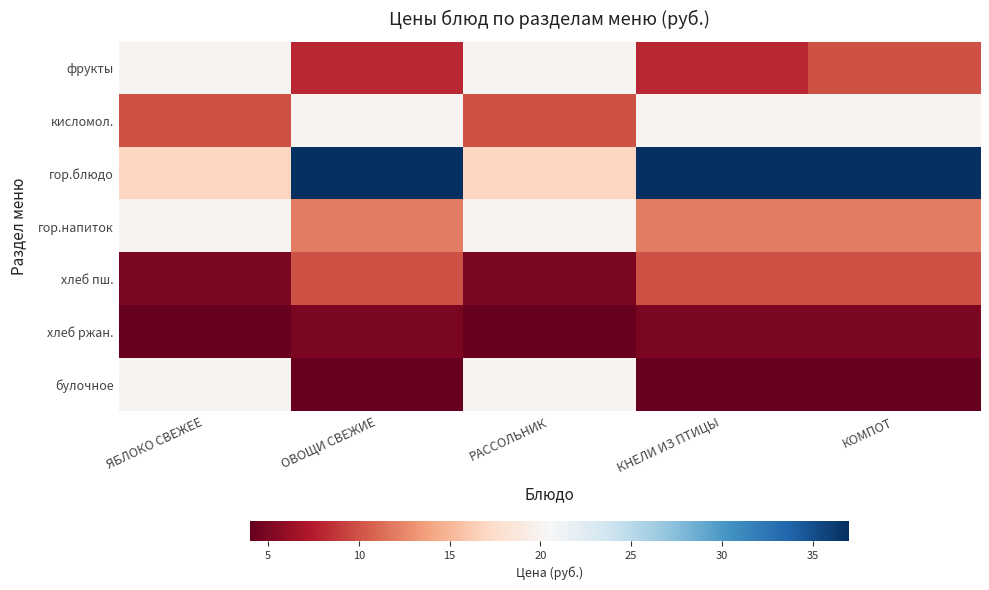

Reading left to right, what are all the values shown in this chart?

фрукты: ЯБЛОКО СВЕЖЕЕ=20	ОВОЩИ СВЕЖИЕ=8	РАССОЛЬНИК=20	КНЕЛИ ИЗ ПТИЦЫ=8	КОМПОТ=10
кисломол.: ЯБЛОКО СВЕЖЕЕ=10	ОВОЩИ СВЕЖИЕ=20	РАССОЛЬНИК=10	КНЕЛИ ИЗ ПТИЦЫ=20	КОМПОТ=20
гор.блюдо: ЯБЛОКО СВЕЖЕЕ=17	ОВОЩИ СВЕЖИЕ=37	РАССОЛЬНИК=17	КНЕЛИ ИЗ ПТИЦЫ=37	КОМПОТ=37
гор.напиток: ЯБЛОКО СВЕЖЕЕ=20	ОВОЩИ СВЕЖИЕ=12	РАССОЛЬНИК=20	КНЕЛИ ИЗ ПТИЦЫ=12	КОМПОТ=12
хлеб пш.: ЯБЛОКО СВЕЖЕЕ=5	ОВОЩИ СВЕЖИЕ=10	РАССОЛЬНИК=5	КНЕЛИ ИЗ ПТИЦЫ=10	КОМПОТ=10
хлеб ржан.: ЯБЛОКО СВЕЖЕЕ=4	ОВОЩИ СВЕЖИЕ=5	РАССОЛЬНИК=4	КНЕЛИ ИЗ ПТИЦЫ=5	КОМПОТ=5
булочное: ЯБЛОКО СВЕЖЕЕ=20	ОВОЩИ СВЕЖИЕ=4	РАССОЛЬНИК=20	КНЕЛИ ИЗ ПТИЦЫ=4	КОМПОТ=4